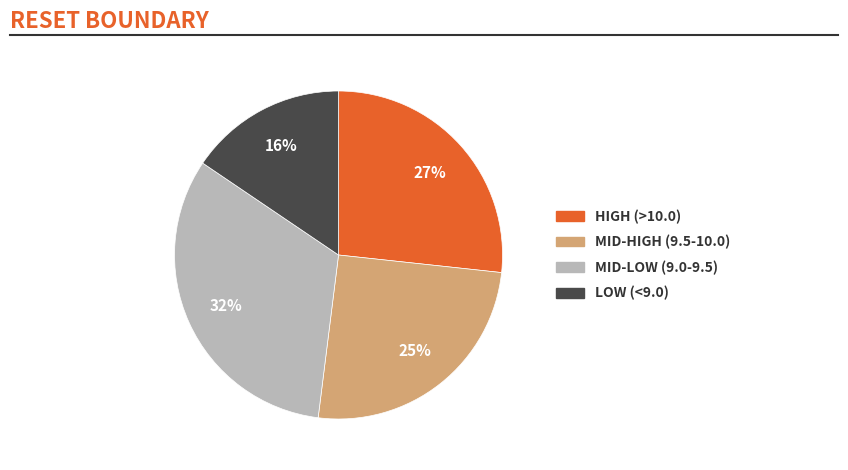

To the nearest percent, what is the average slice percentage?

25%